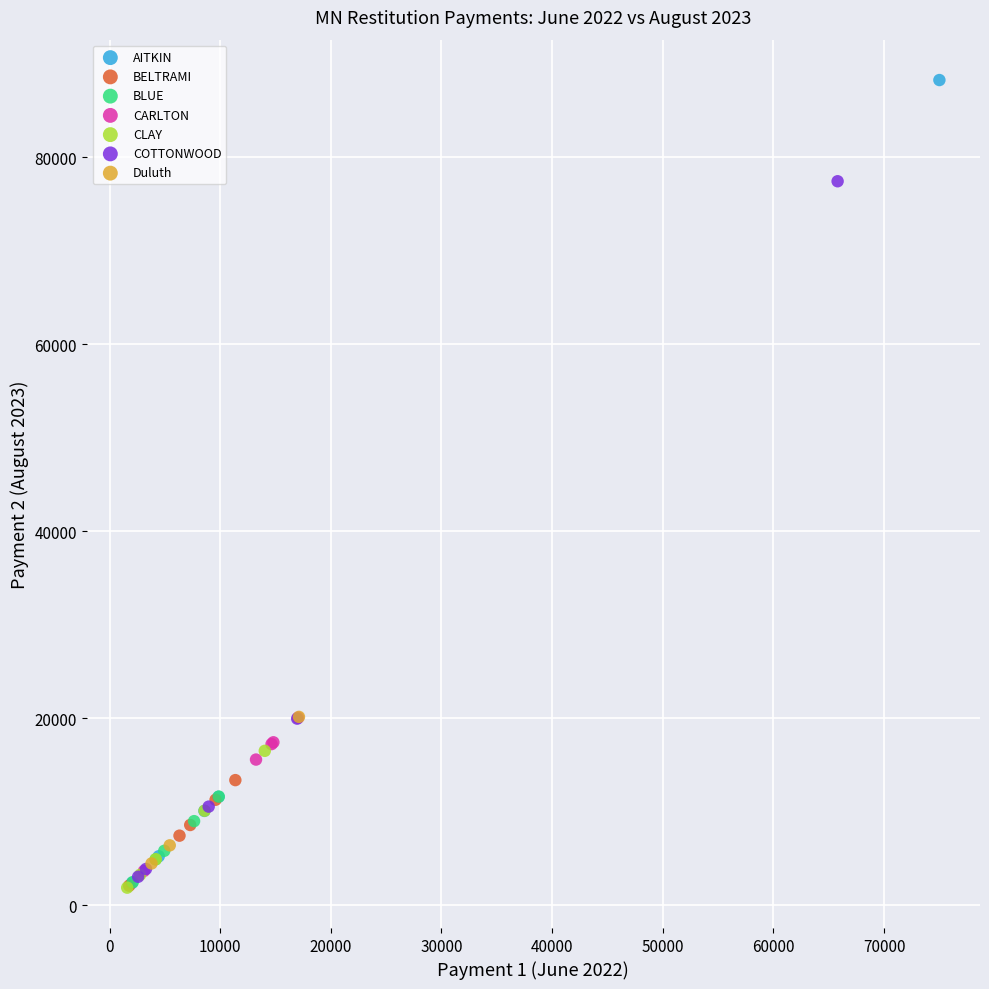

Which series has the widest spread of Y values?

AITKIN